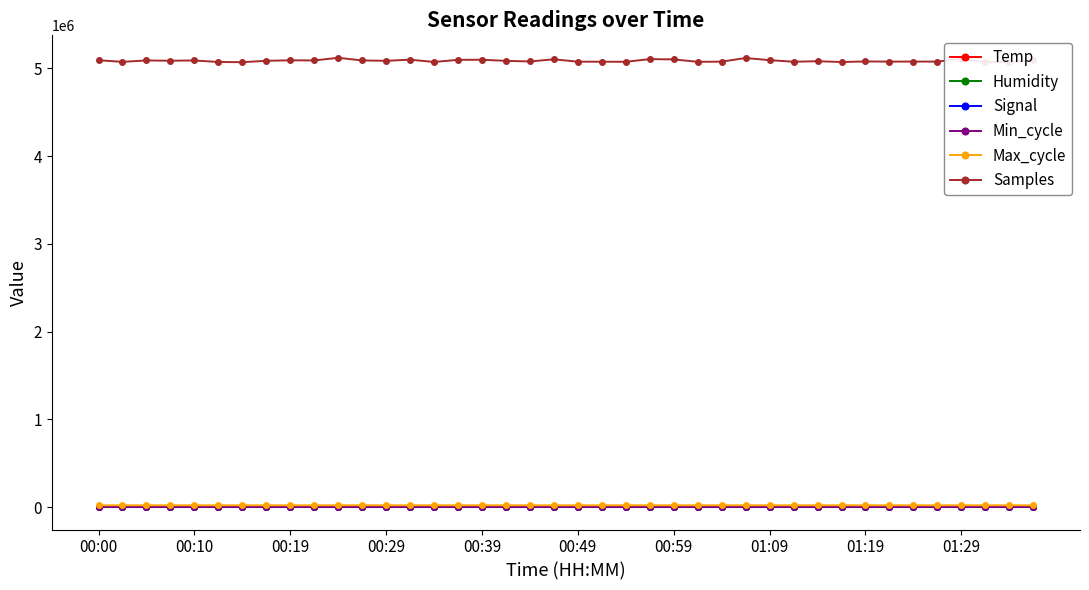

True or false: Max_cycle and Samples cross at least once.

False